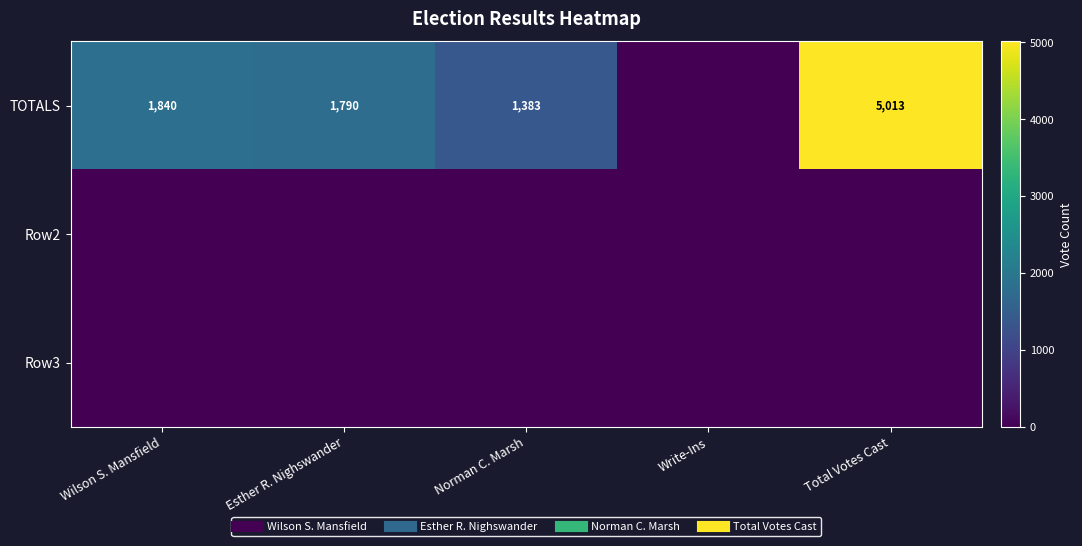

Which label corresponds to the smallest value in the chart?

Write-Ins